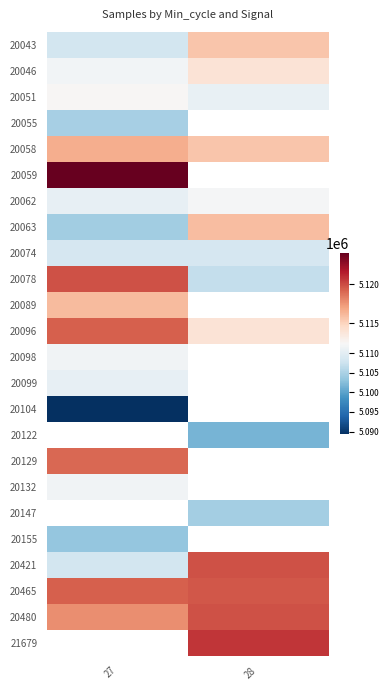

Read the 20078 value at 27.

5119783.0